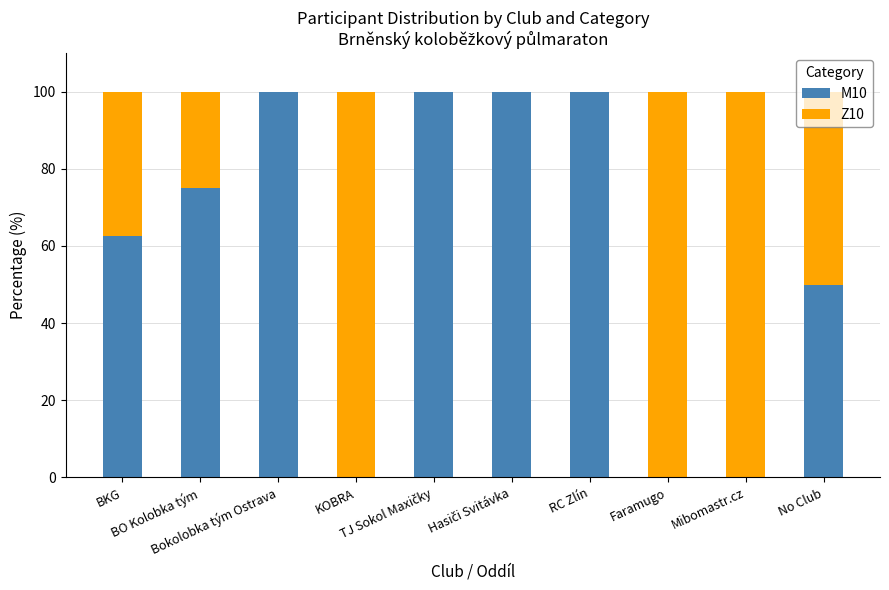

What are all the series names shown in the legend?

M10, Z10